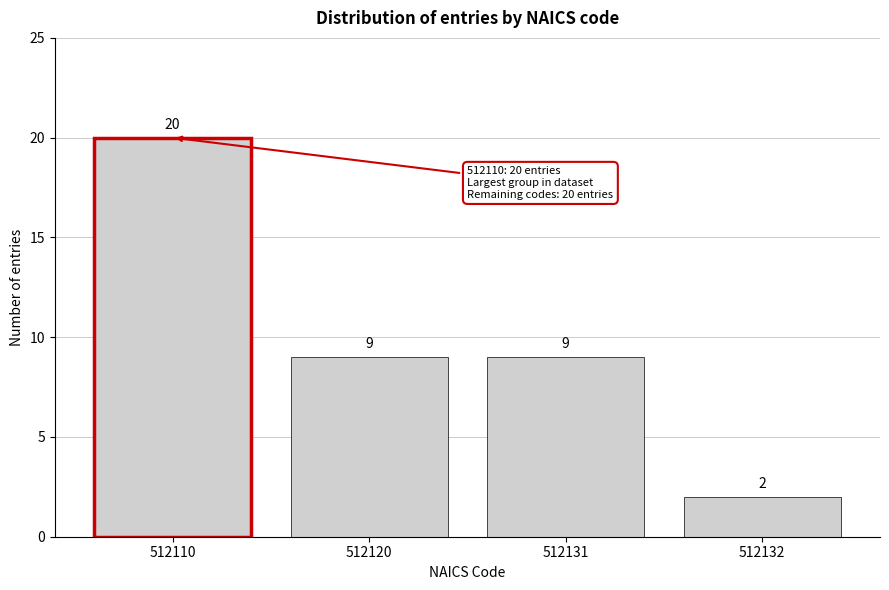

Reading right to left, extract all data points from this chart.

2	9	9	20